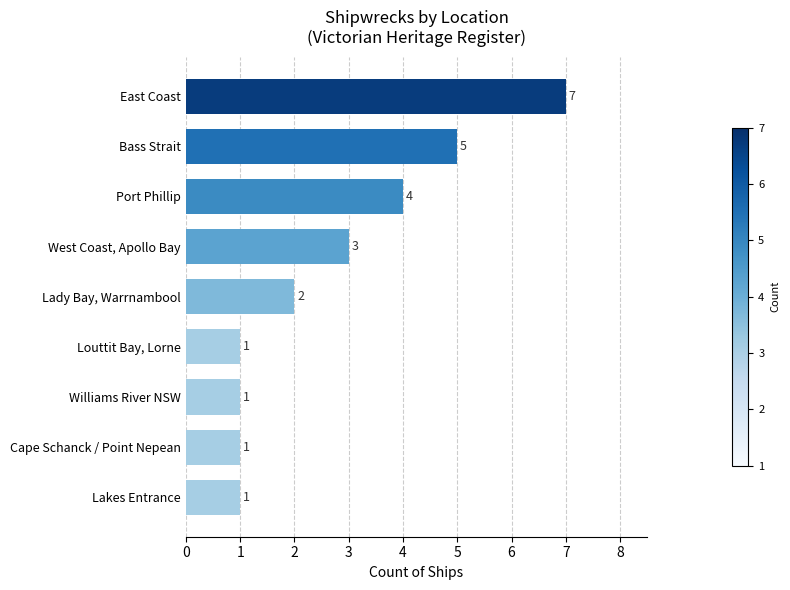

What is the difference between the maximum and minimum values?

6